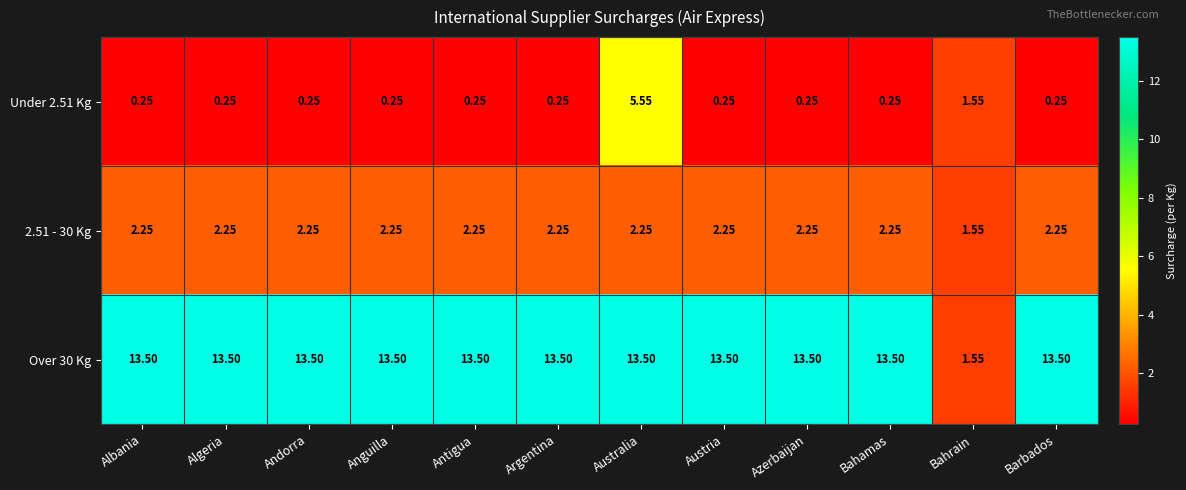

Where is Over 30 Kg nearest to the value 7?

Bahrain